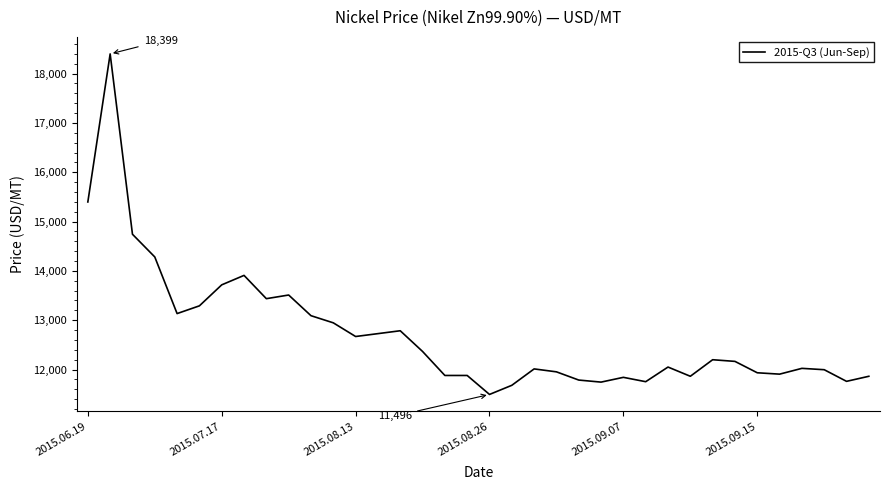

What is the difference between the maximum and minimum values?

6903.2